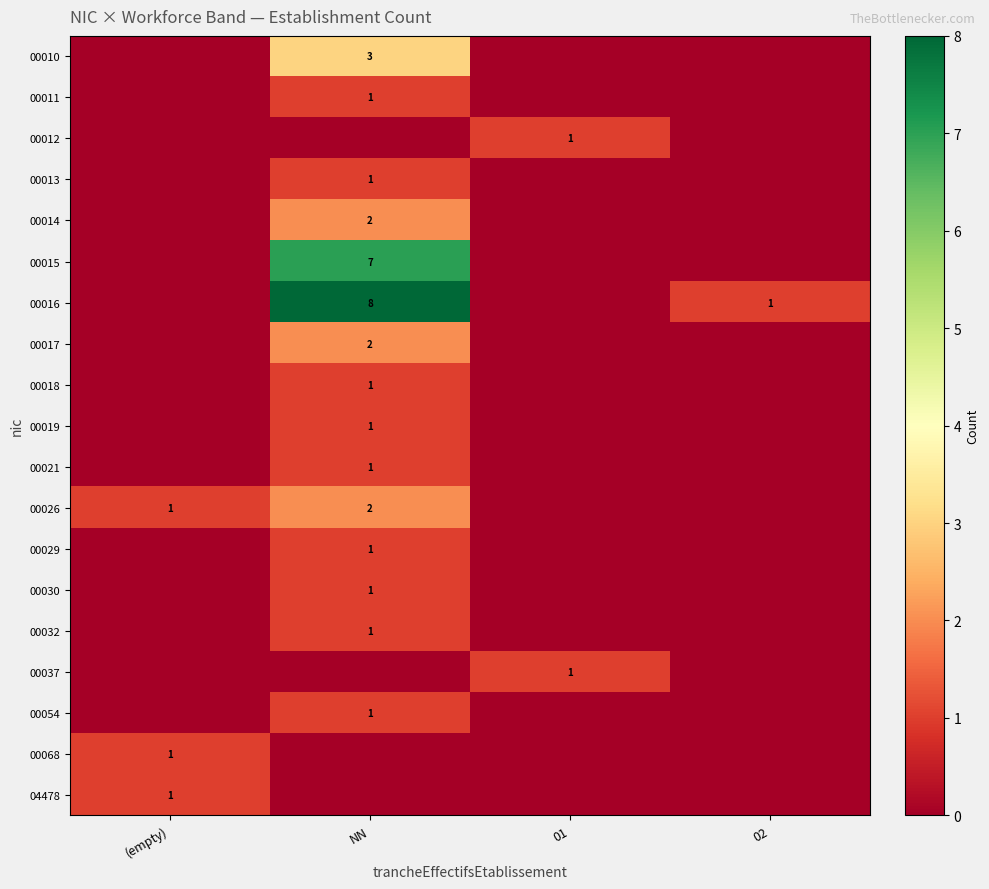

The 00017 series shows 3 at NN. True or false?

False